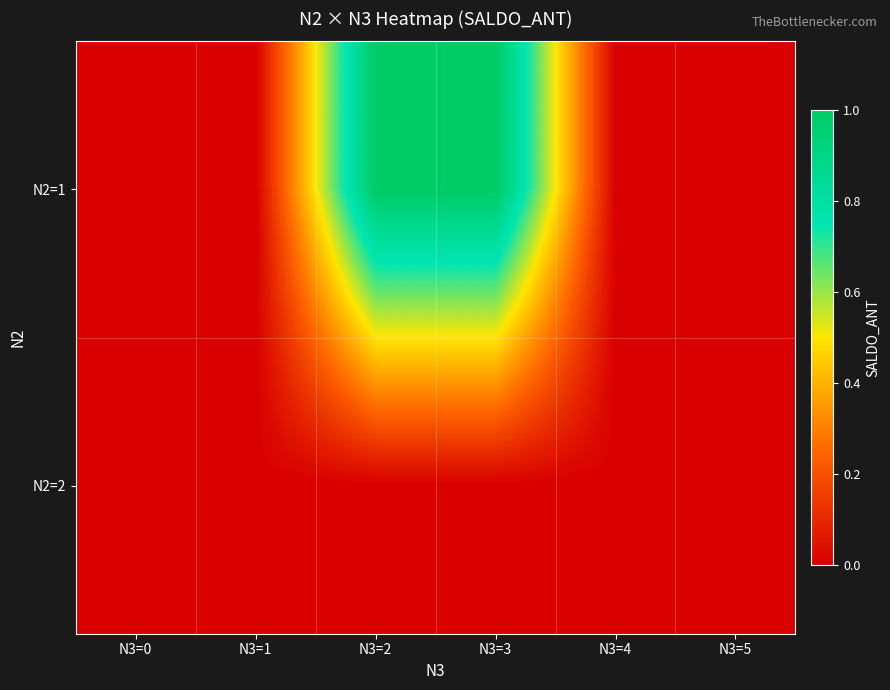

Reading right to left, transcribe all the data shown in this chart.

N2=1: N3=5=0	N3=4=0	N3=3=1	N3=2=1	N3=1=0	N3=0=0
N2=2: N3=5=0	N3=4=0	N3=3=0	N3=2=0	N3=1=0	N3=0=0